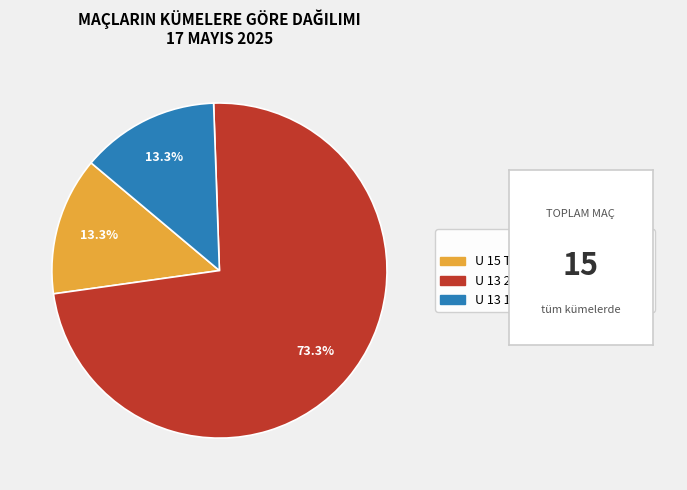

Does any single category account for the majority?

Yes